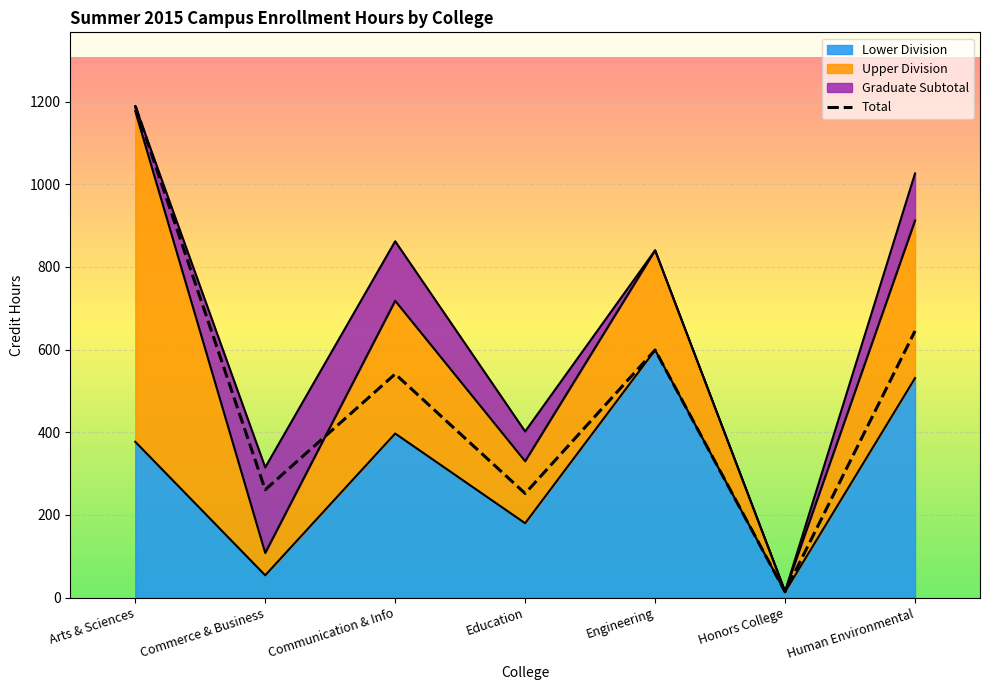

What position from the left is Arts & Sciences?

1